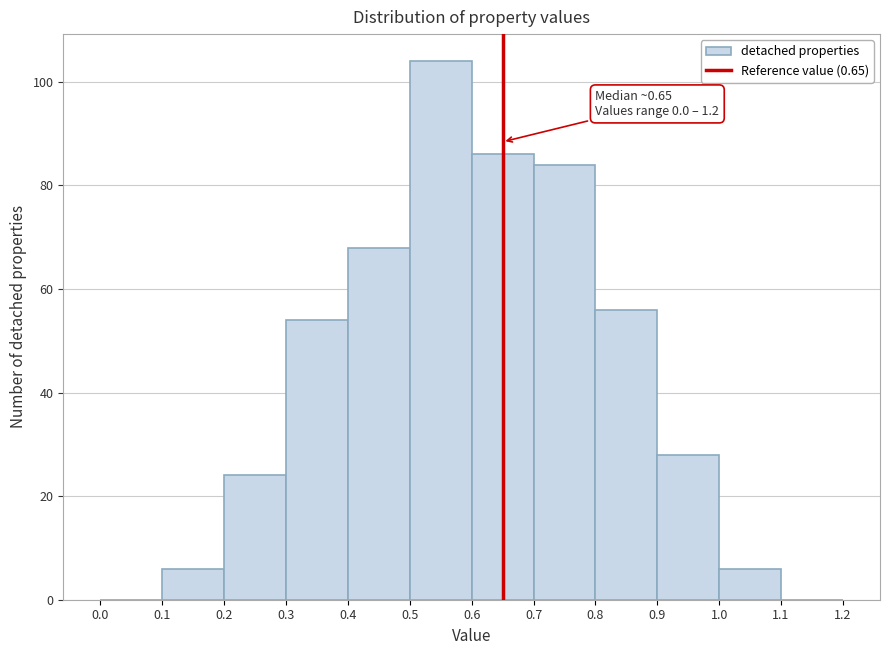

Which range on the x-axis has the tallest bar?

0.5 to 0.6